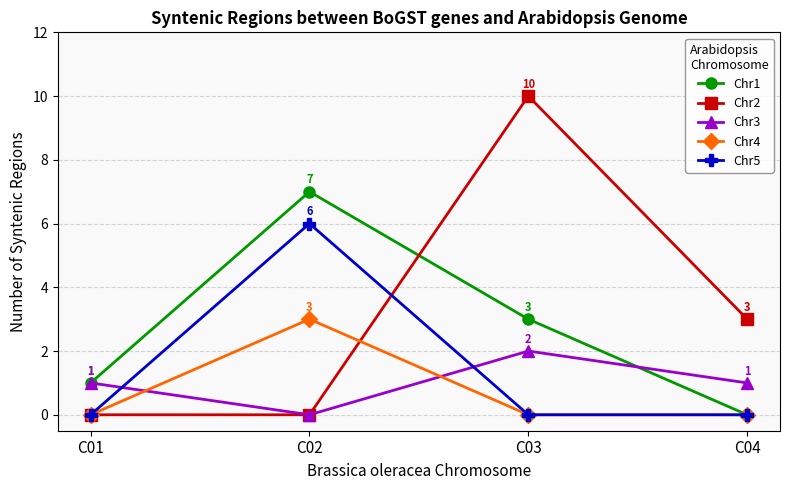

What is the greatest value displayed?

10